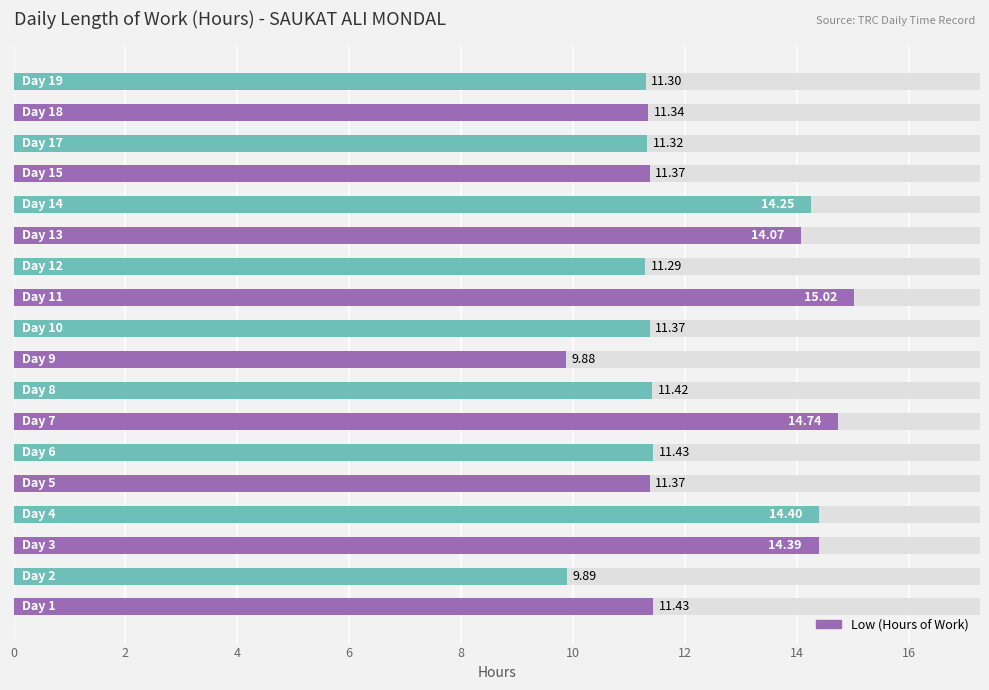

Which has a higher value, 14 or 15?

14